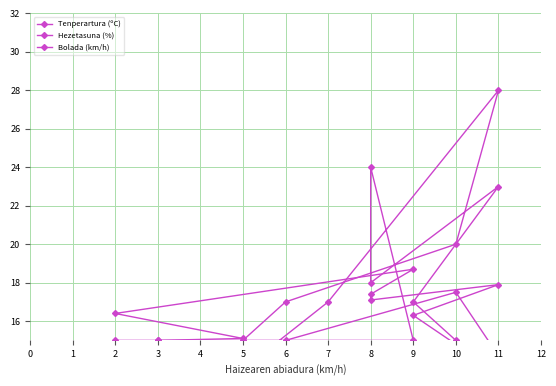

Rank the categories by Tenperartura (ºC) value from lowest to highest.

6, 0, 3, 6, 7, 7, 5, 3, 3, 11, 0, 4, 3, 10, 3, 6, 5, 9, 2, 8, 8, 10, 11, 9